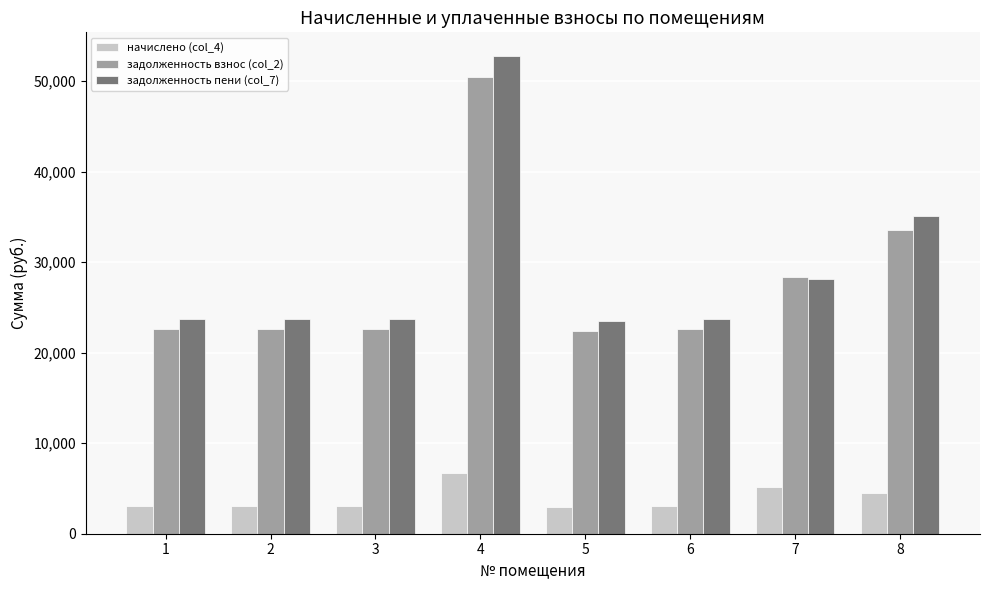

What is the minimum value for задолженность взнос (col_2)?

22450.6